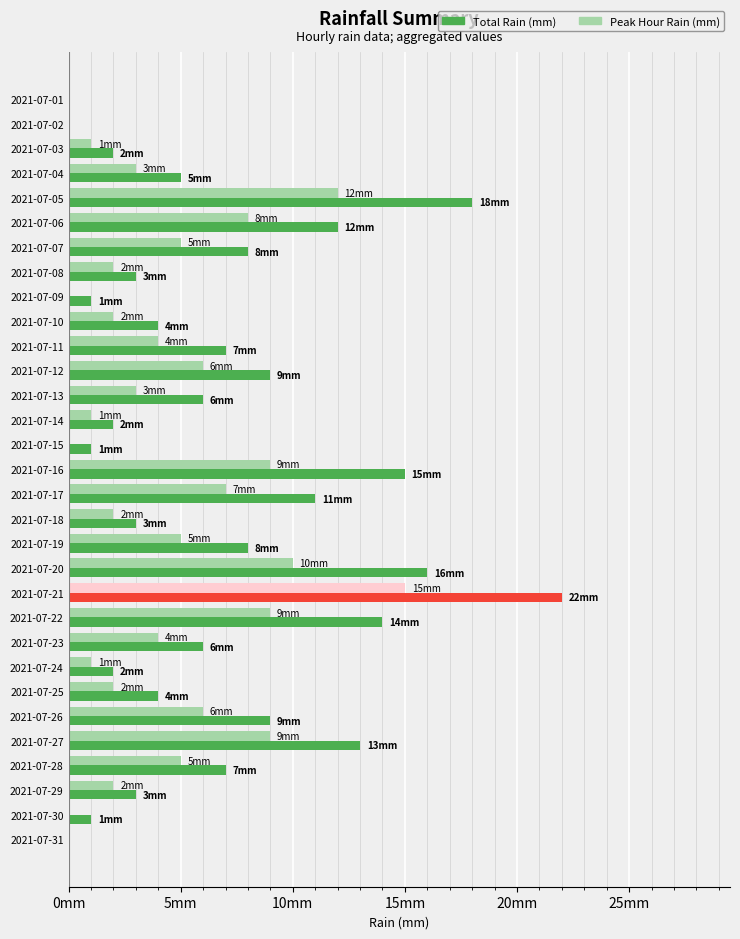

Are the bars horizontal?

Yes